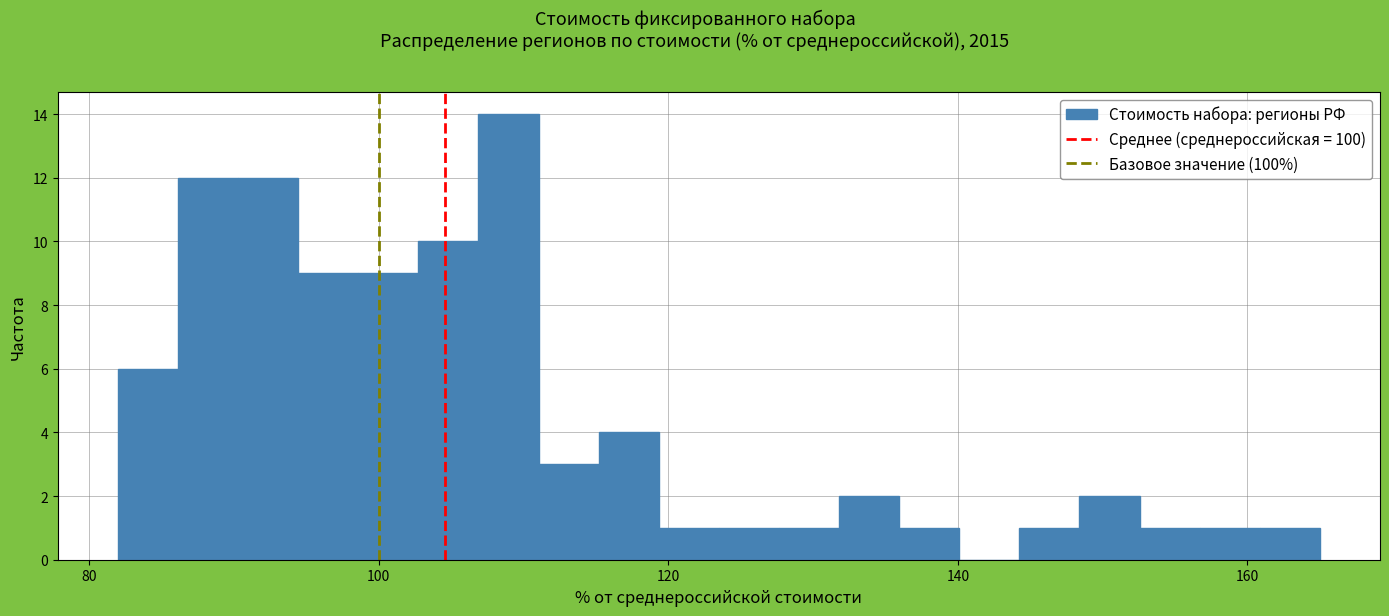

Read against the x-axis, roughly where is the centre of the tallest bar?

108